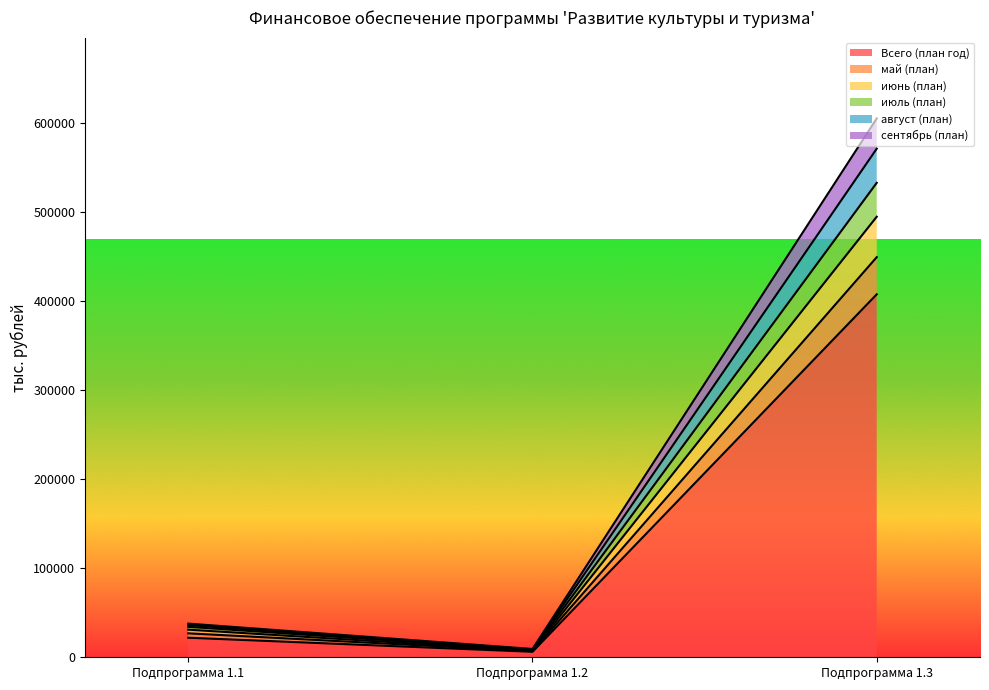

The value of Всего (план год) at Подпрограмма 1.3 is 407634.9. True or false?

True